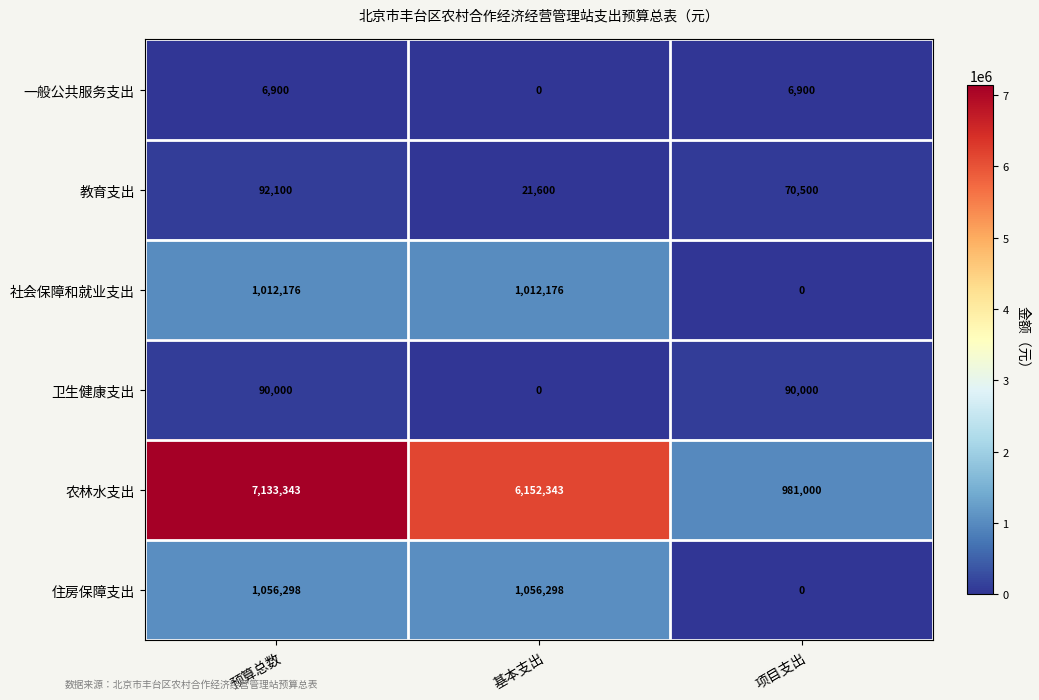

List the series in order of their peak value, highest first.

农林水支出, 住房保障支出, 社会保障和就业支出, 教育支出, 卫生健康支出, 一般公共服务支出